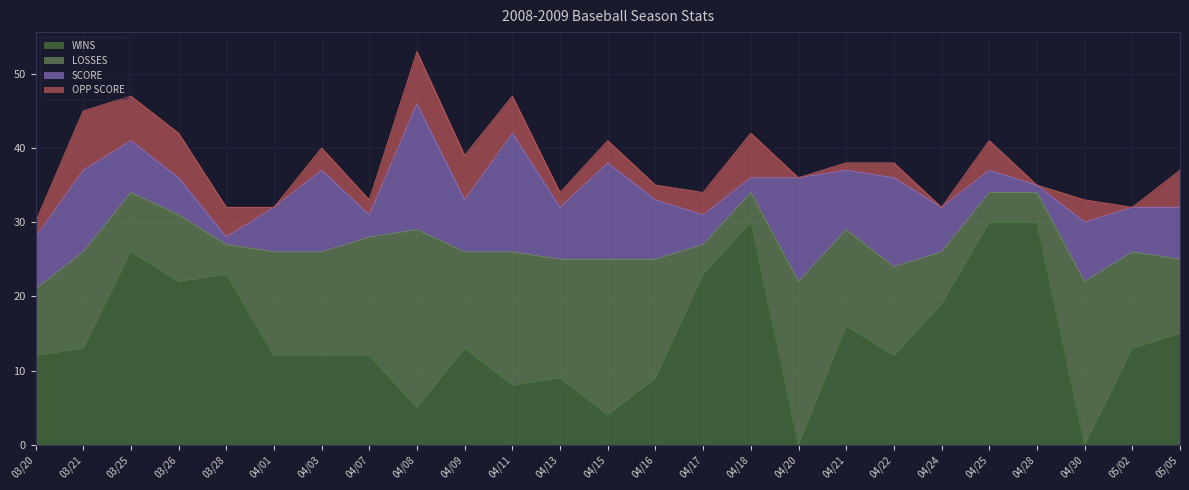

At which category is the sum across all series the highest?

04/08